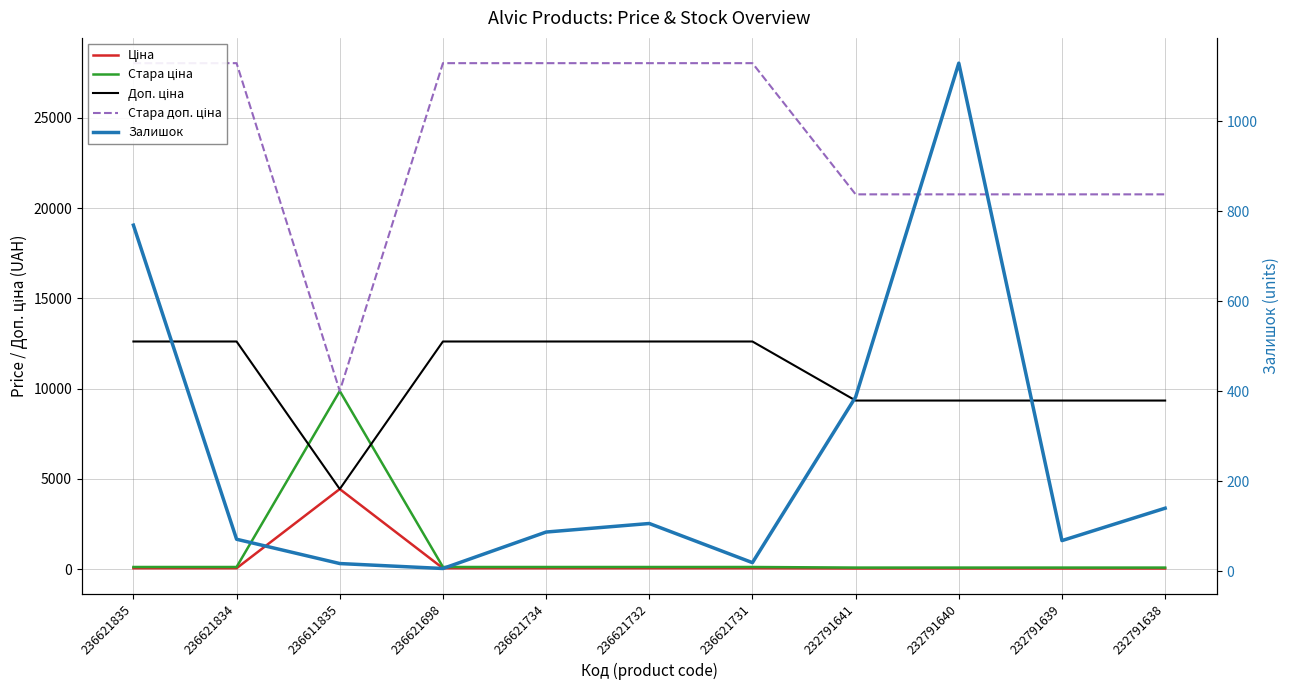

Read the Ціна value at 236621834.

56.0